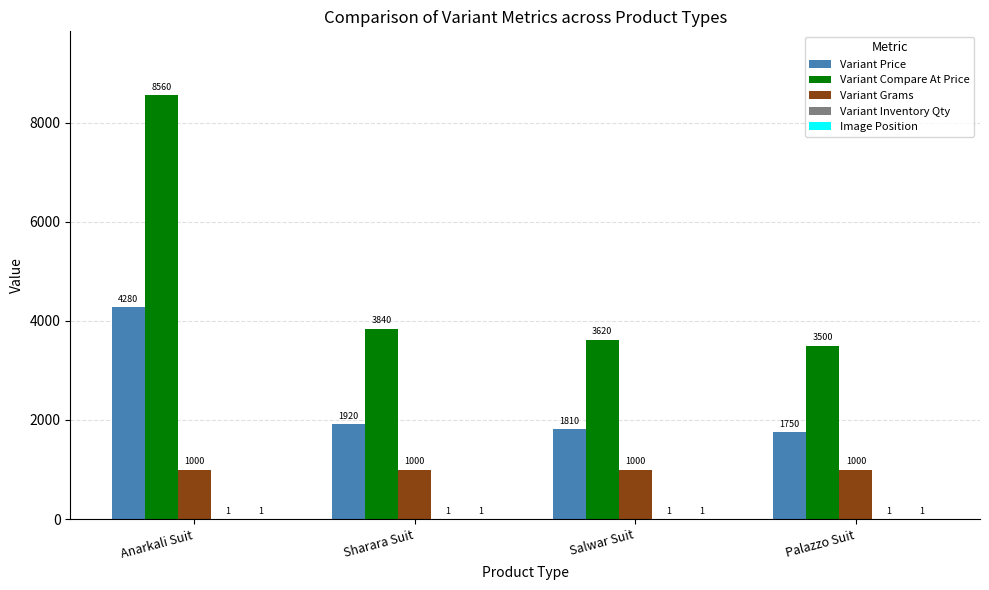

Which category has the highest value across all series?

Anarkali Suit